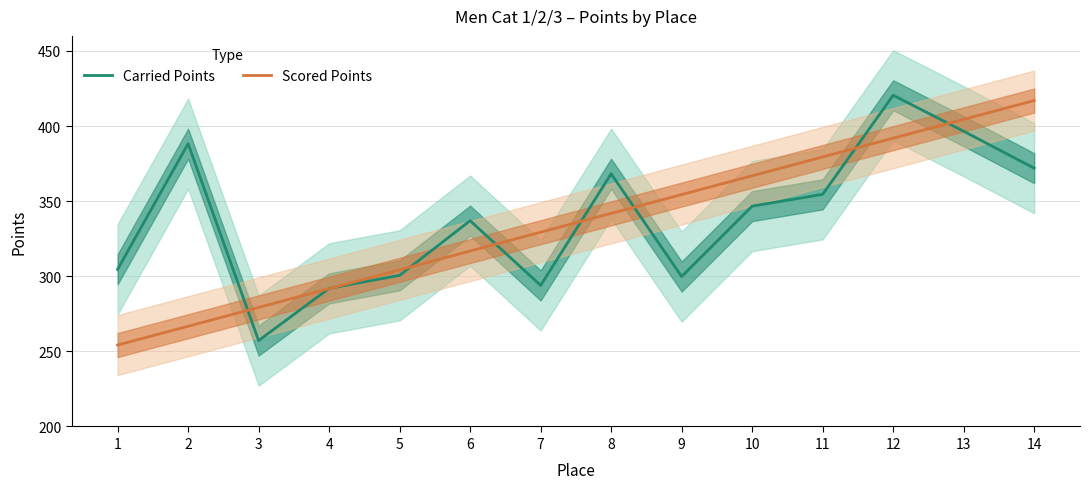

In Carried Points, how many points are higher than both neighbors (excluding endpoints)?

4